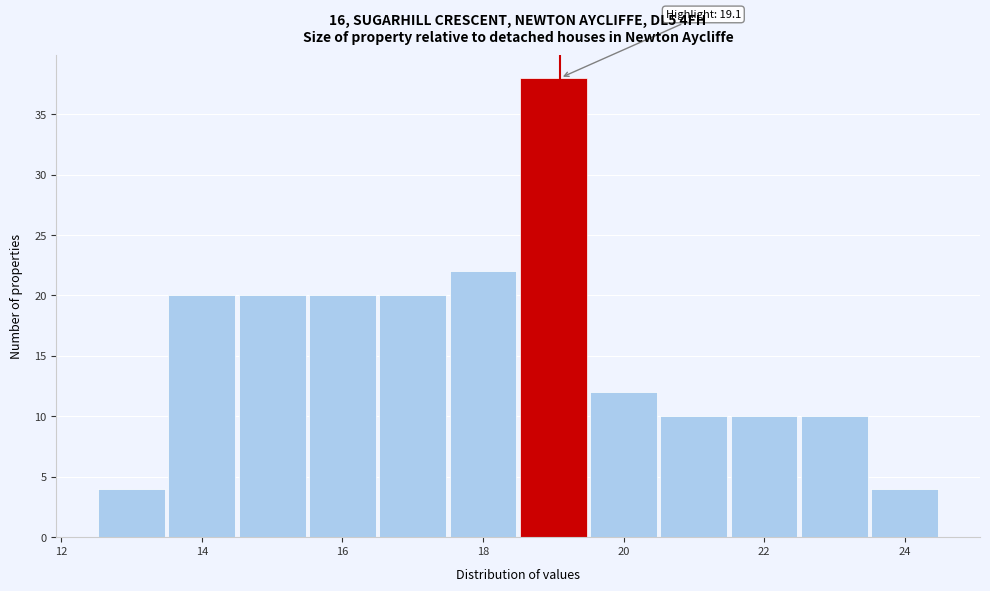

Which range on the x-axis has the tallest bar?

18.5 to 19.5